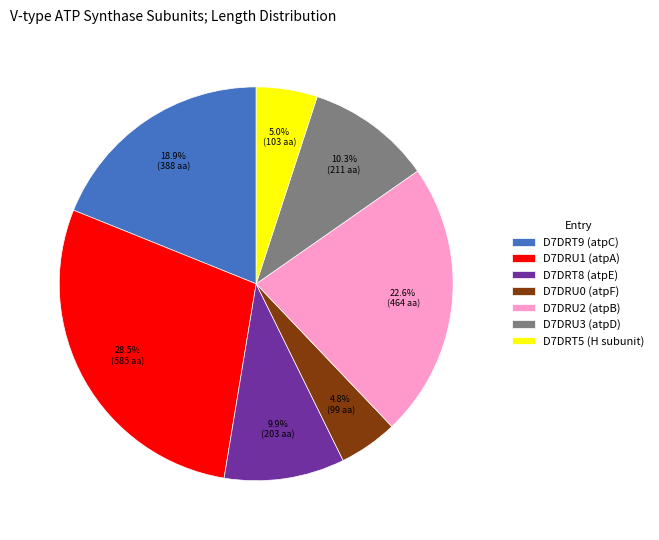

Between D7DRU3 (atpD) and D7DRU0 (atpF), which is larger?

D7DRU3 (atpD)